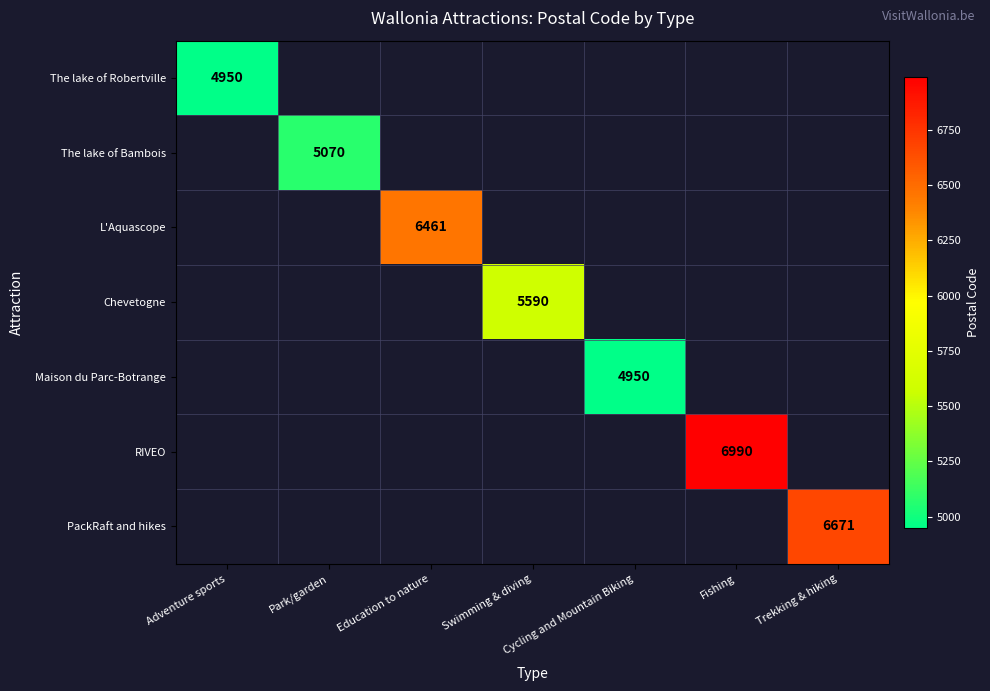

The L'Aquascope series shows 6461 at Education to nature. True or false?

True